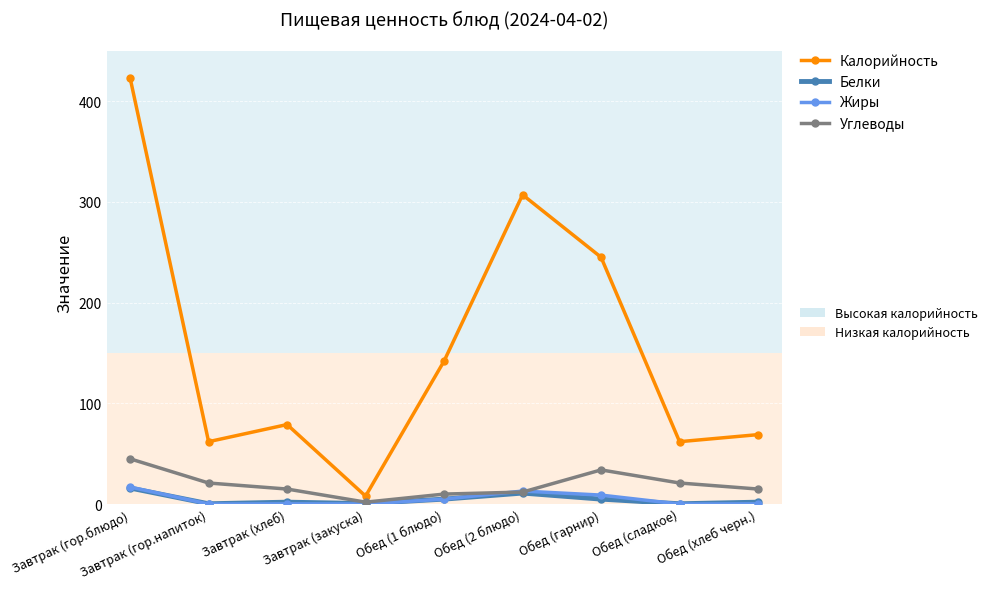

What is the label of the 2nd point from the right?

Обед (сладкое)